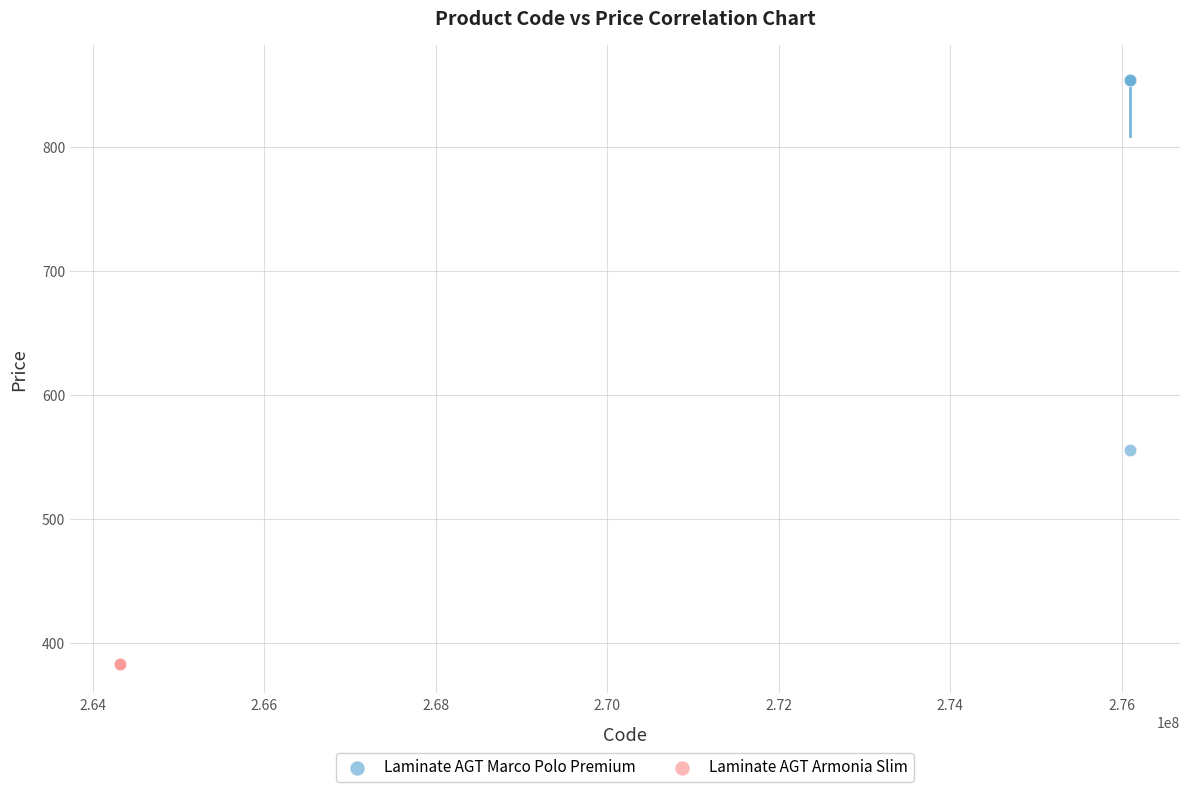

Which series contains the lowest Y value?

Laminate AGT Armonia Slim